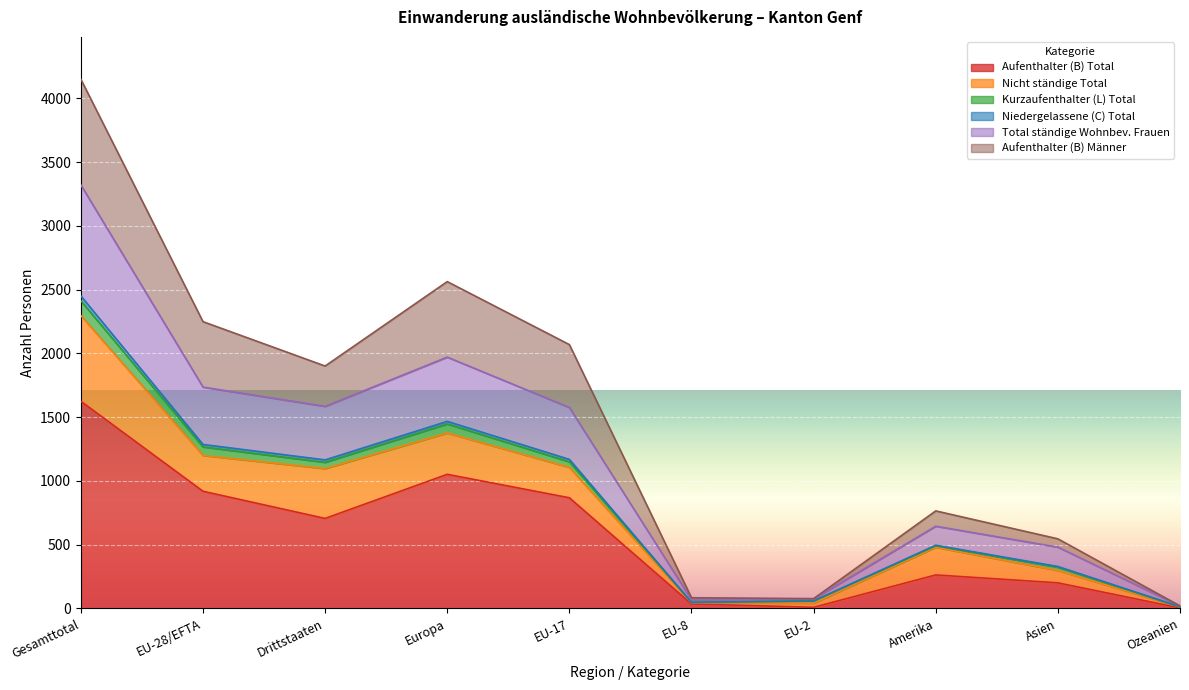

At which category does Niedergelassene (C) Total reach its first local valley?

Drittstaaten